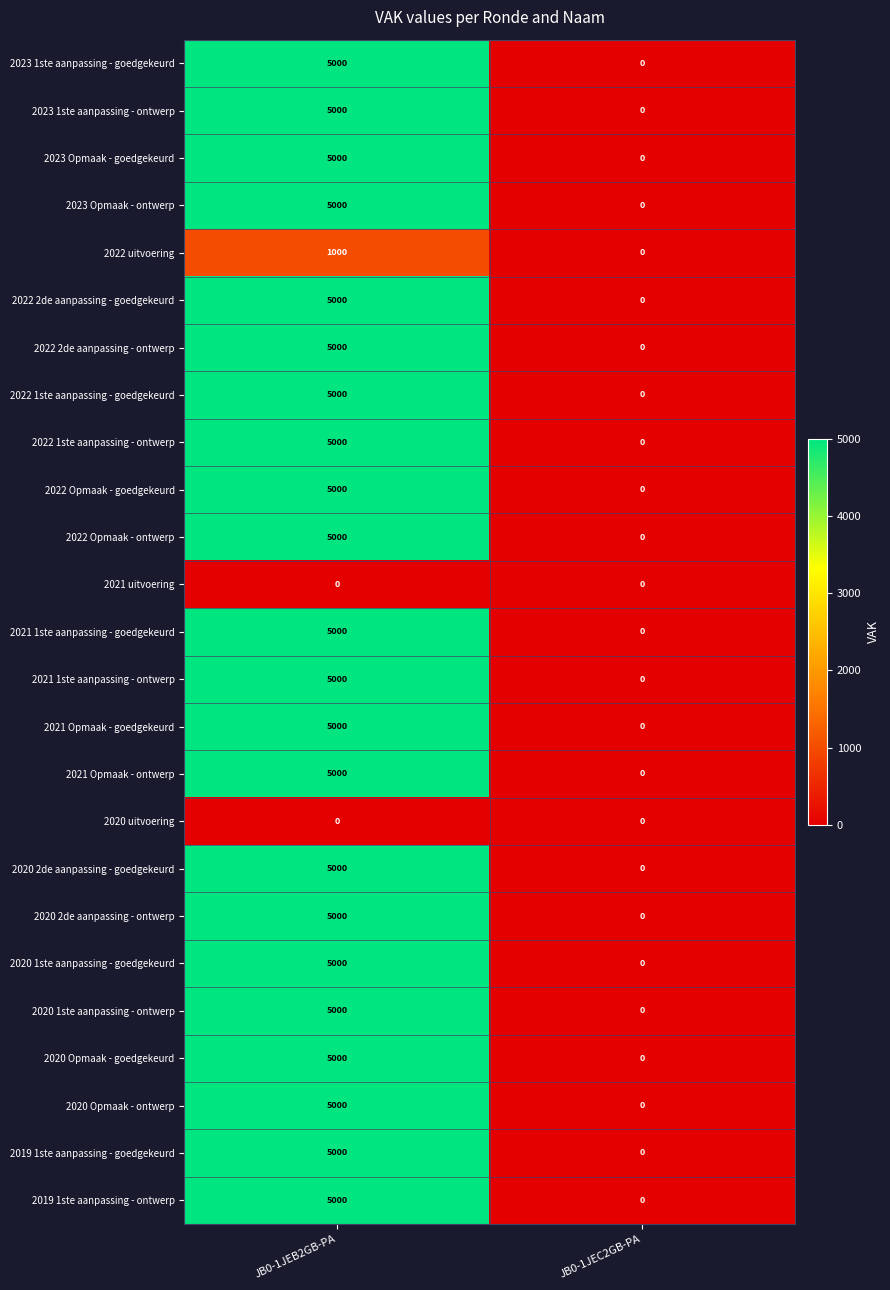

True or false: 2022 1ste aanpassing - ontwerp has a value of 5000 at JB0-1JEB2GB-PA.

True